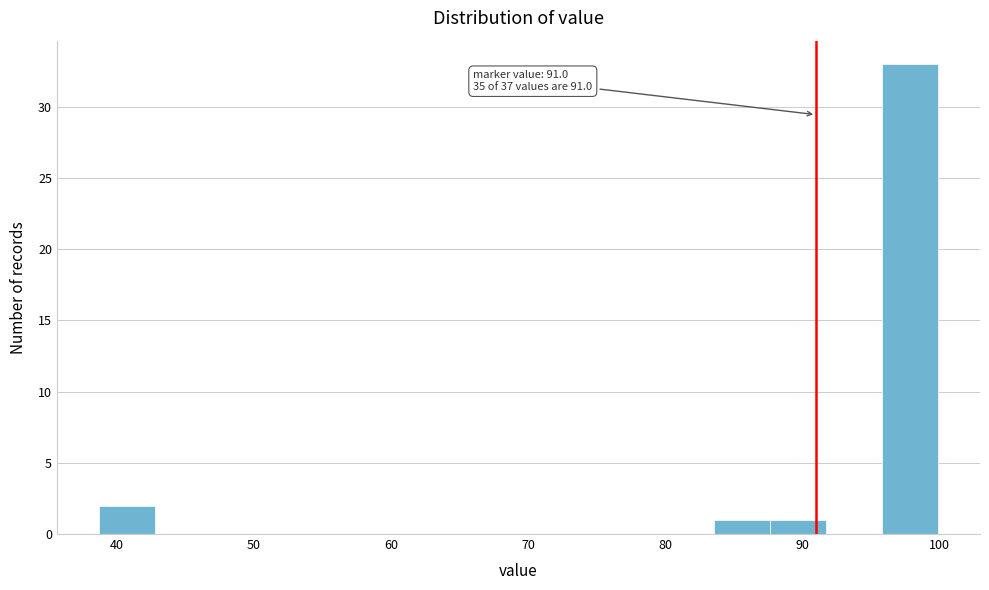

Over which range of the x-axis is the bar tallest?

96 to 100